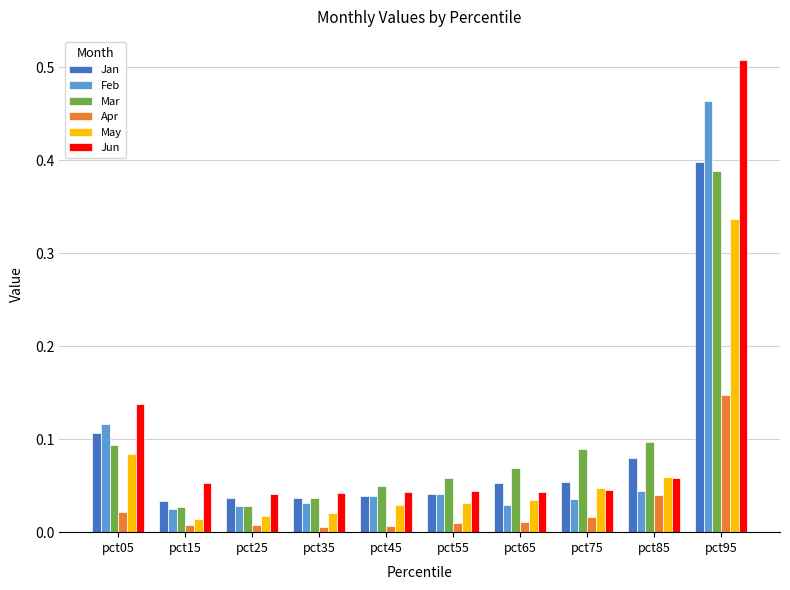

At which category does the chart reach its peak across all series?

pct95